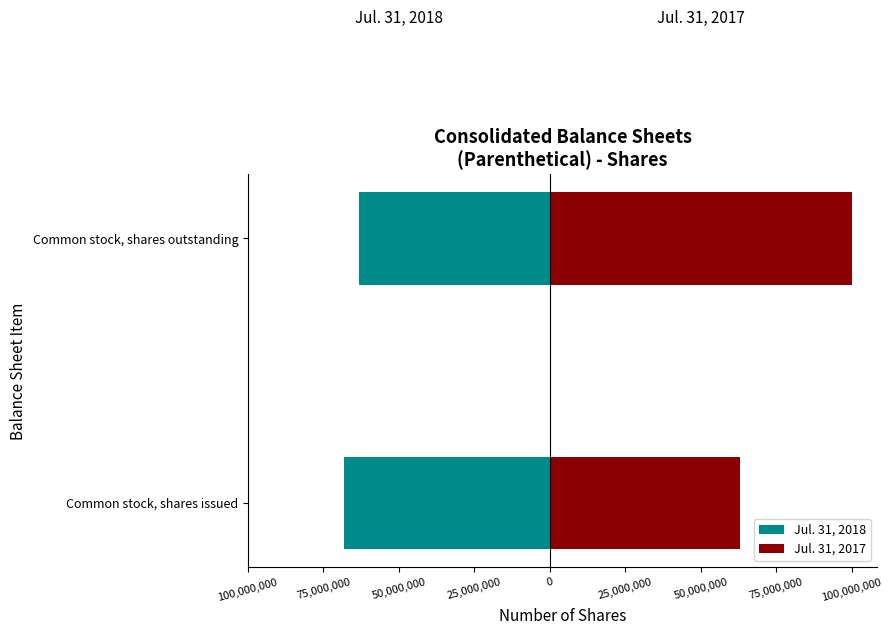

Is it true that Jul. 31, 2018 equals -108083833 at Common stock, shares outstanding?

False